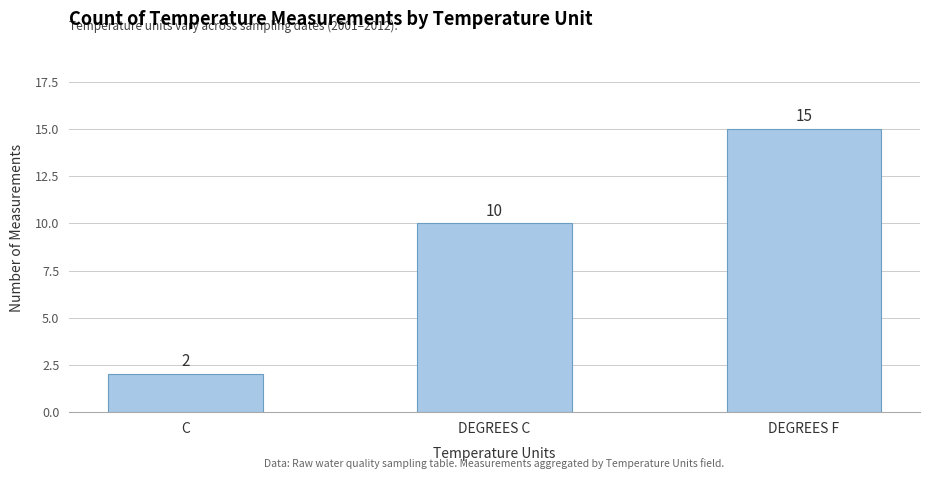

What is the label of the 2nd bar from the left?

DEGREES C